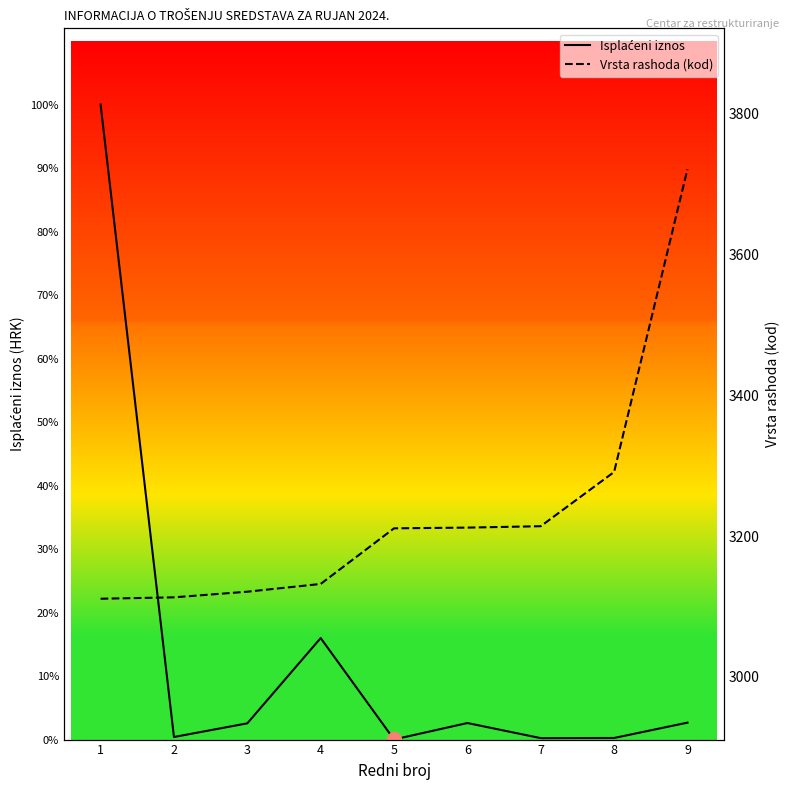

What is the value of the Vrsta rashoda (kod) point at the 6th from the left?

3212.0